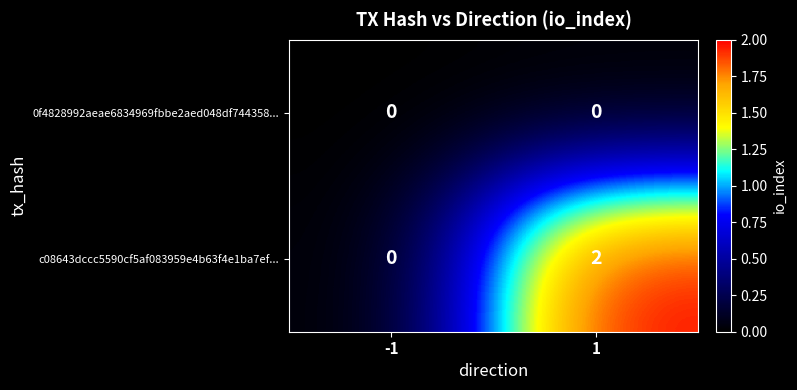

List the series in order of their overall mean, lowest first.

0f4828992aeae6834969fbbe2aed048df744358..., c08643dccc5590cf5af083959e4b63f4e1ba7ef...